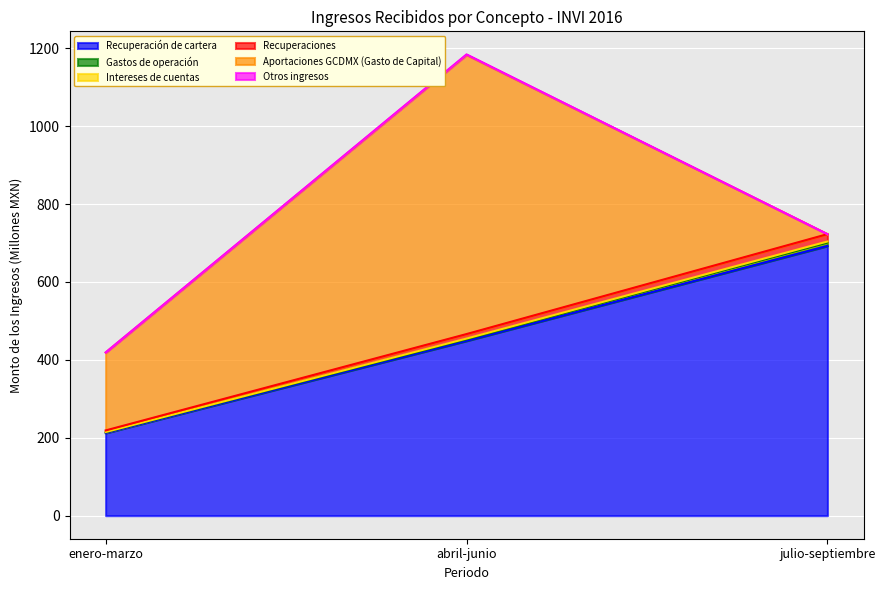

How many lines are shown in the chart?

6